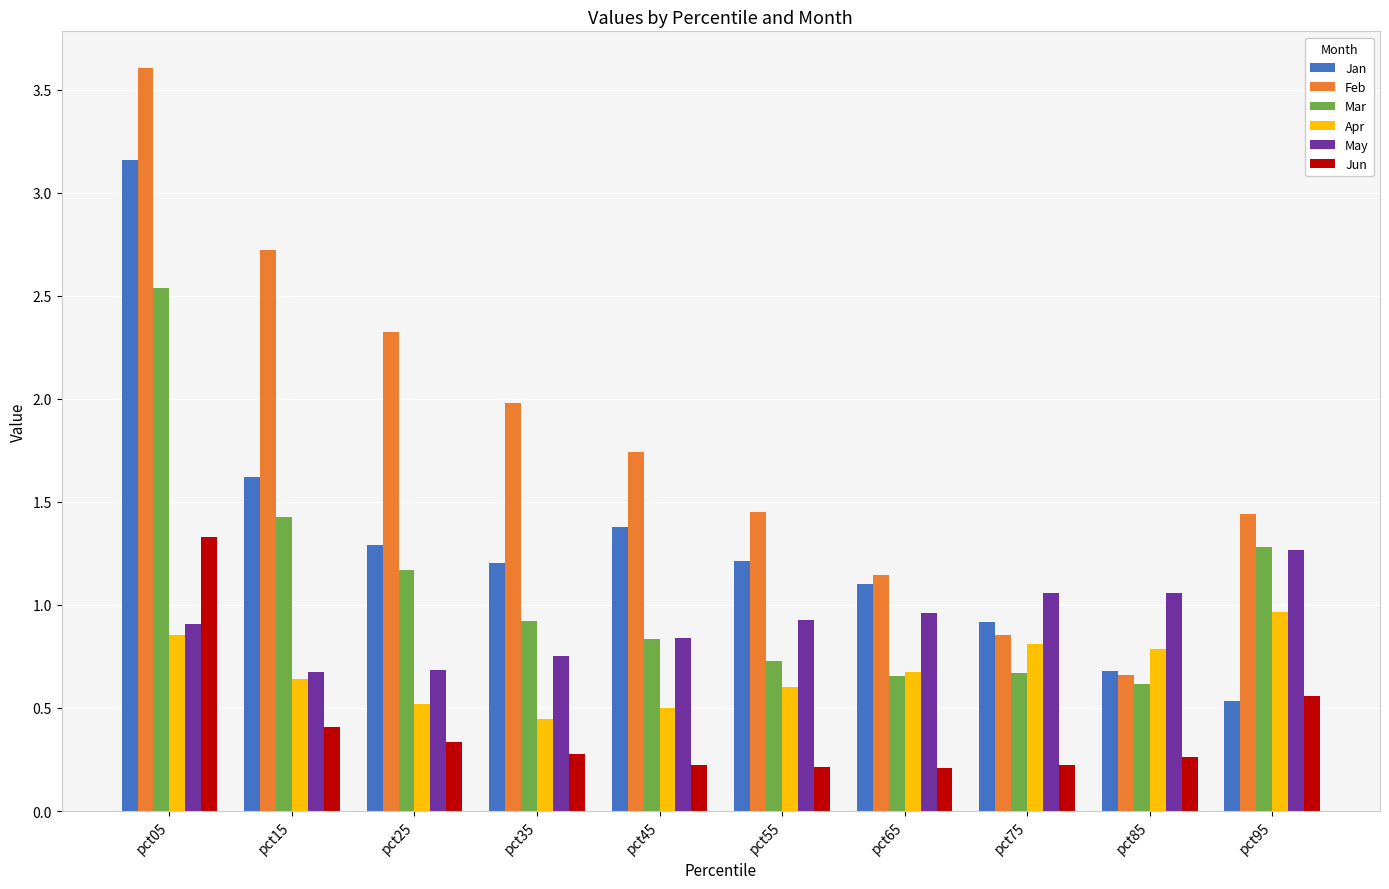

What is the sum of all May values?

9.1